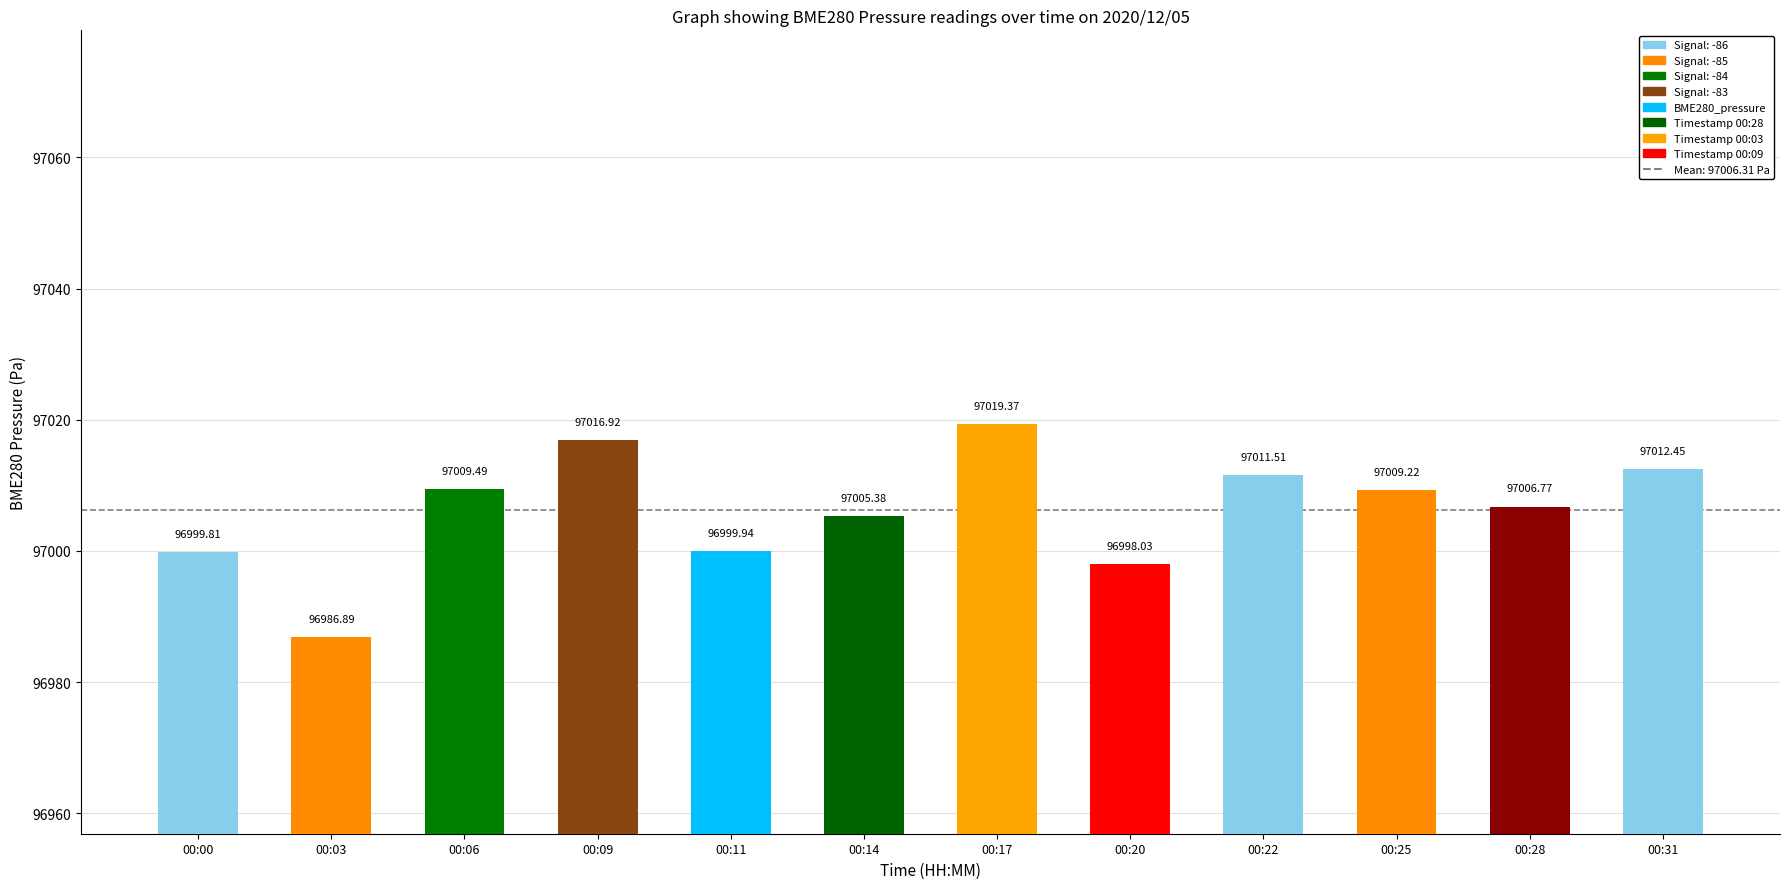

What is the change in value from 00:06 to 00:09?

+7.4